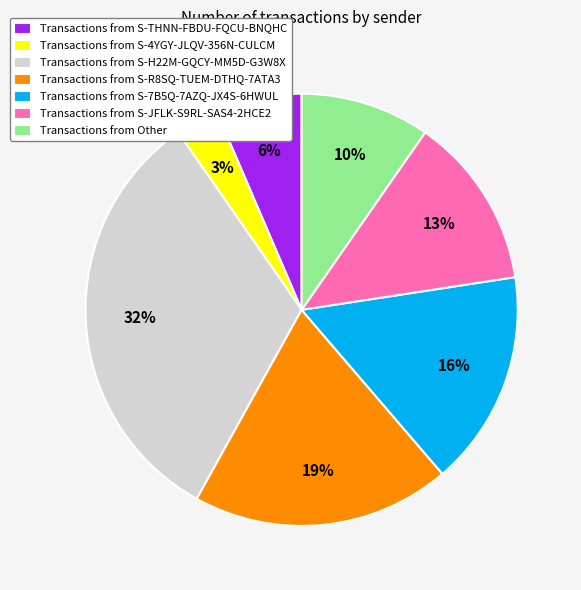

How many segments does this pie chart have?

7